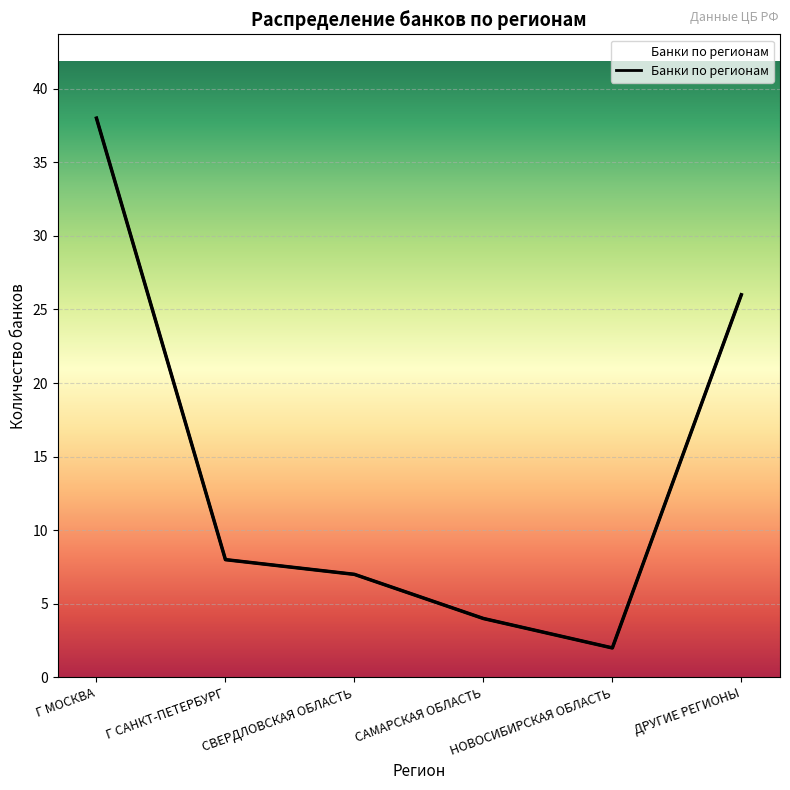

How many values exceed 8?

2